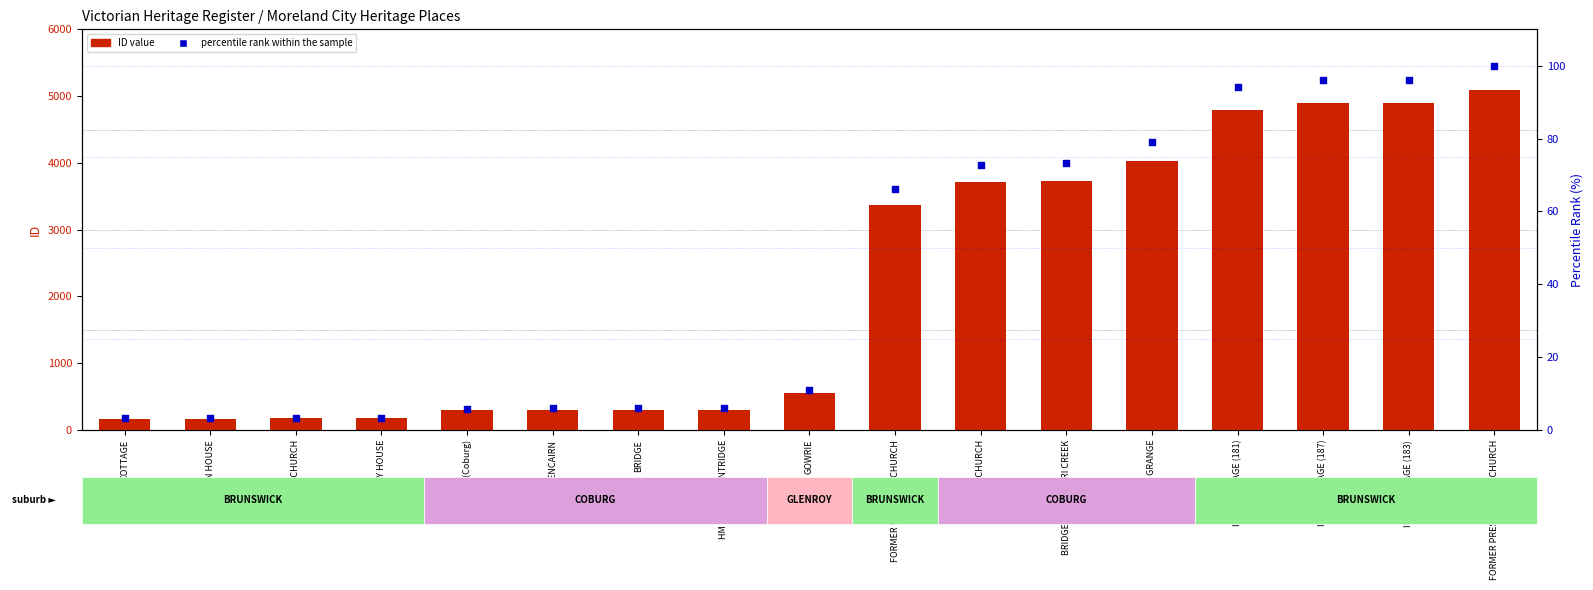

At which category is the sum across all series the highest?

FORMER PRESBYTERIAN CHURCH